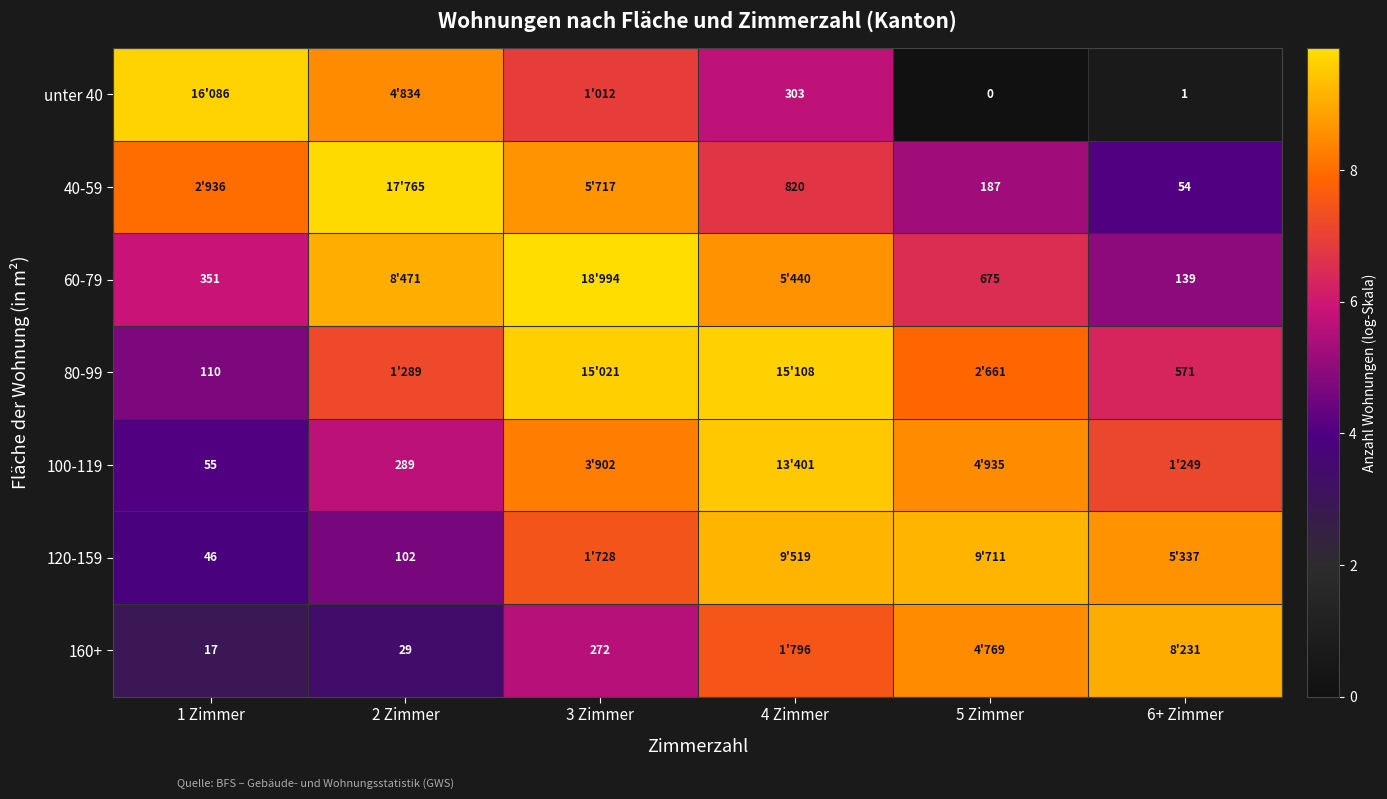

Is the value of 160+ at 2 Zimmer greater than the value of 60-79 at 6+ Zimmer?

No